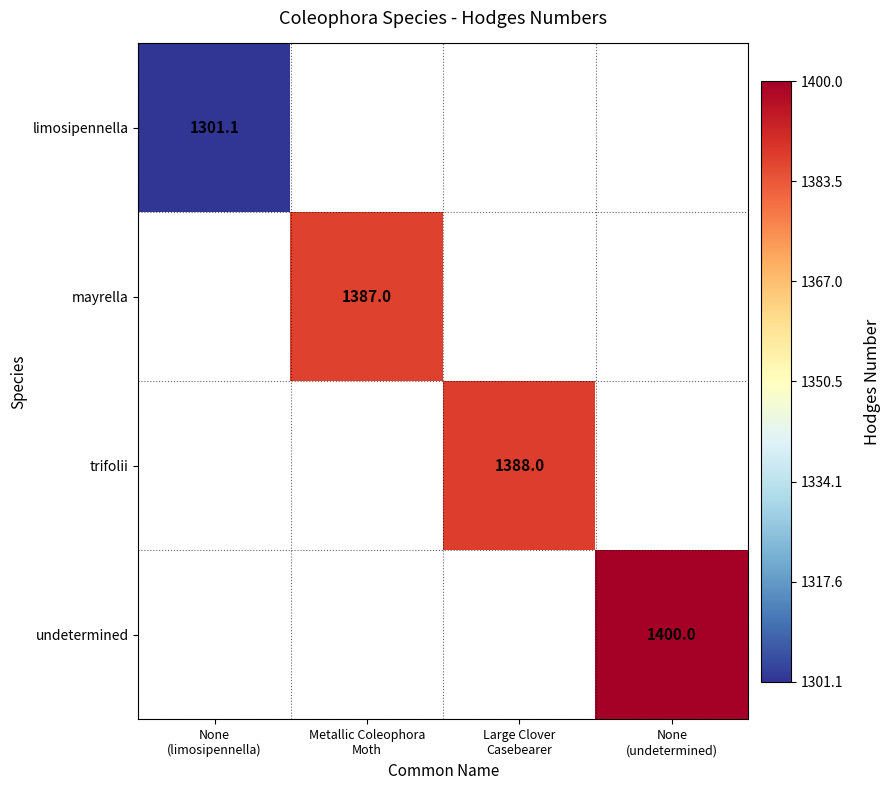

Rank the series by their maximum value, from lowest to highest.

limosipennella, mayrella, trifolii, undetermined